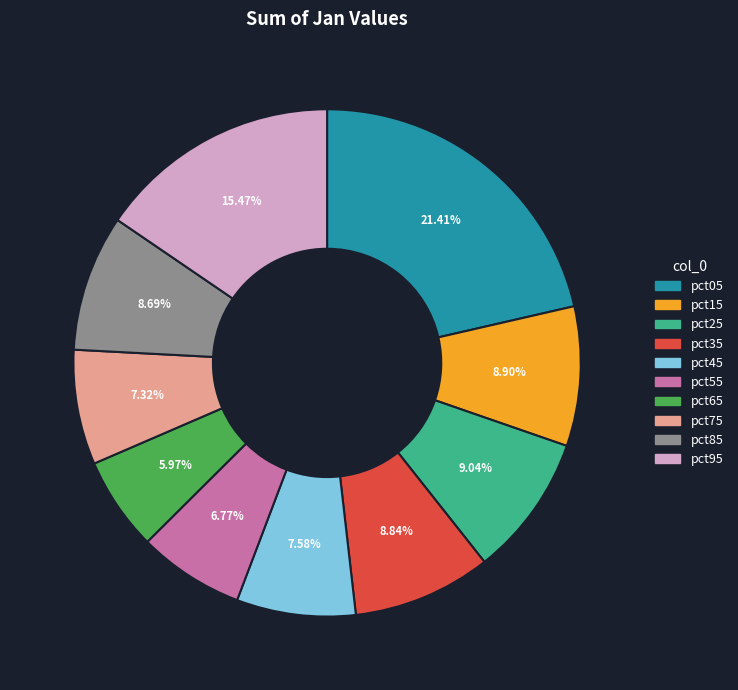

To the nearest percent, what portion does pct35 represent?

9%